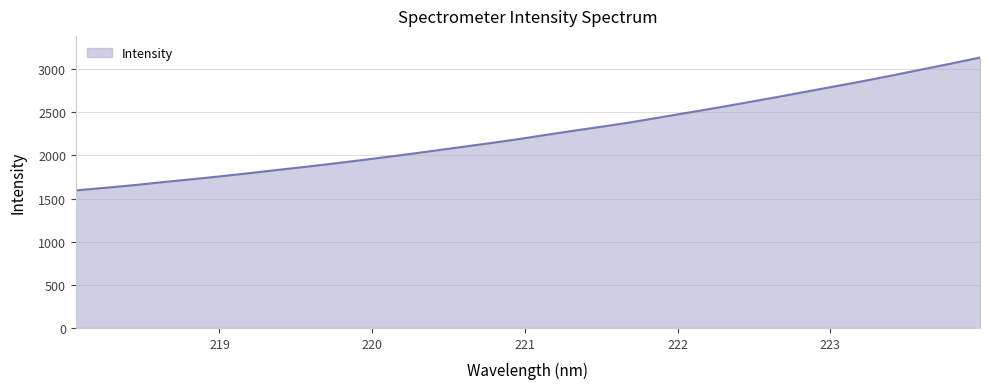

What is the difference between the maximum and minimum values?

1540.2